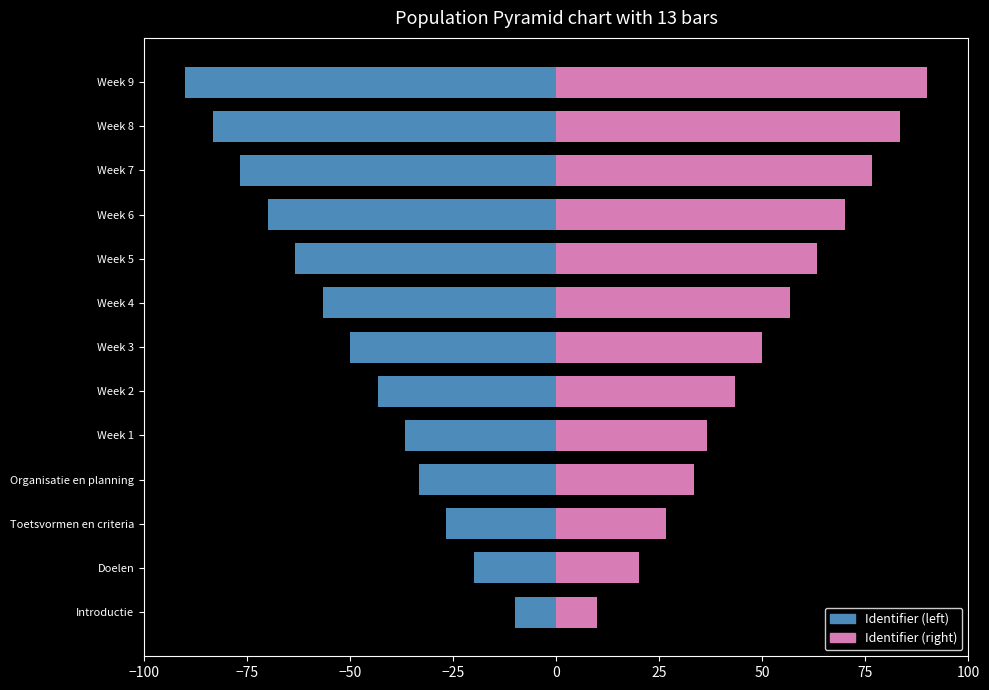

List the series in order of their overall mean, lowest first.

Identifier (left), Identifier (right)